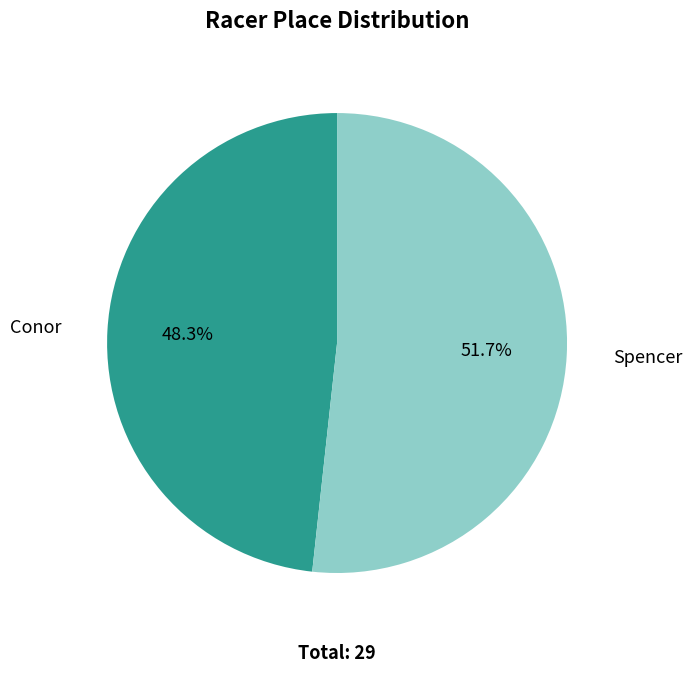

How many segments does this pie chart have?

2